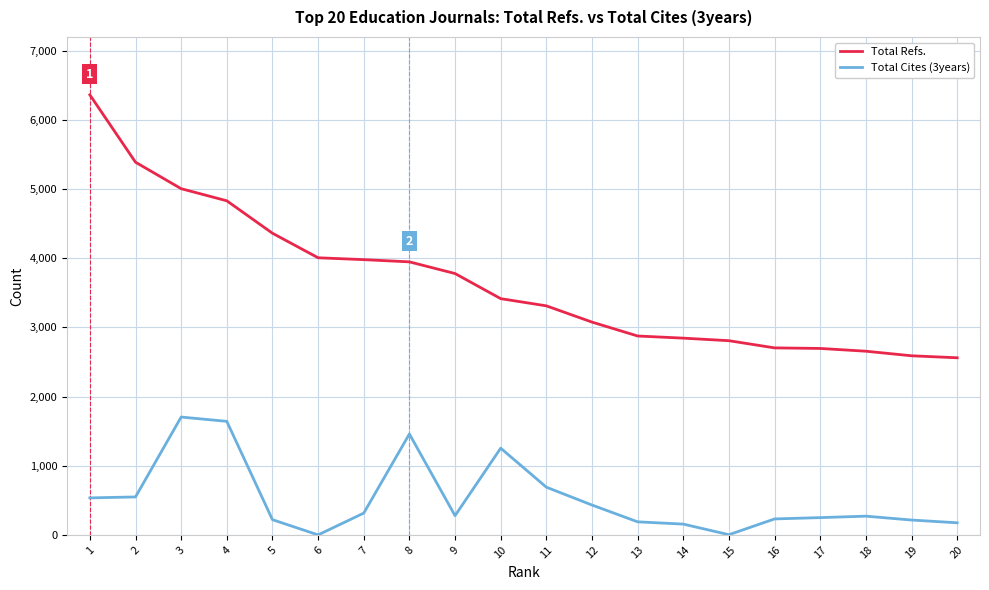

Which series has the widest spread of values?

Total Refs.